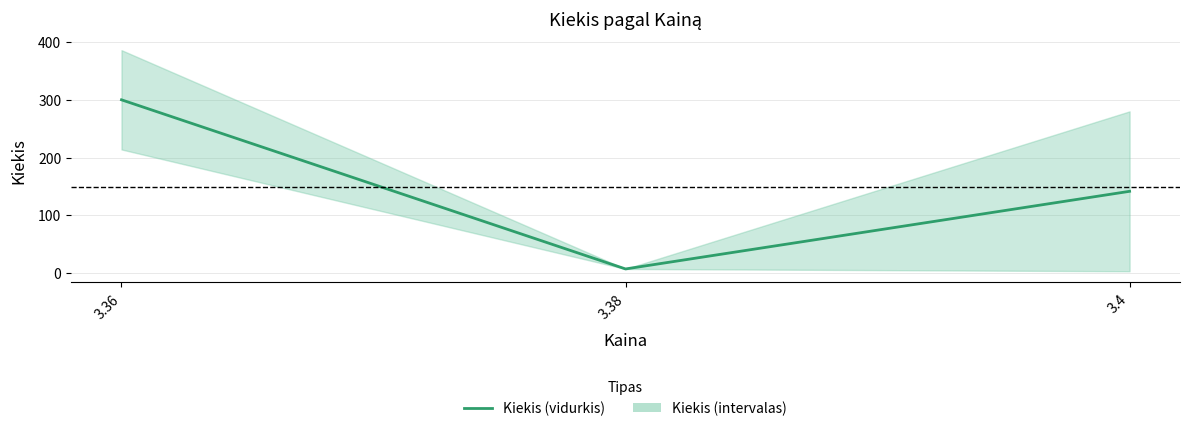

What is the maximum value shown in the chart?

300.0